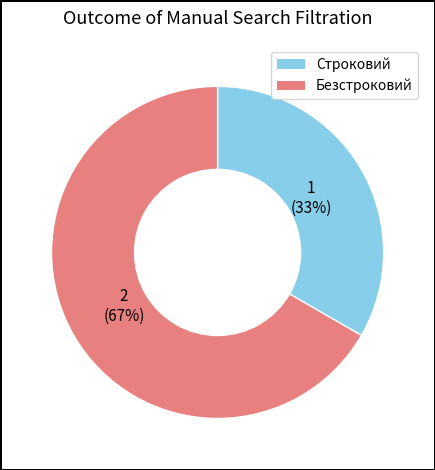

What is the ratio of the value at Строковий to the value at Безстроковий?

0.5